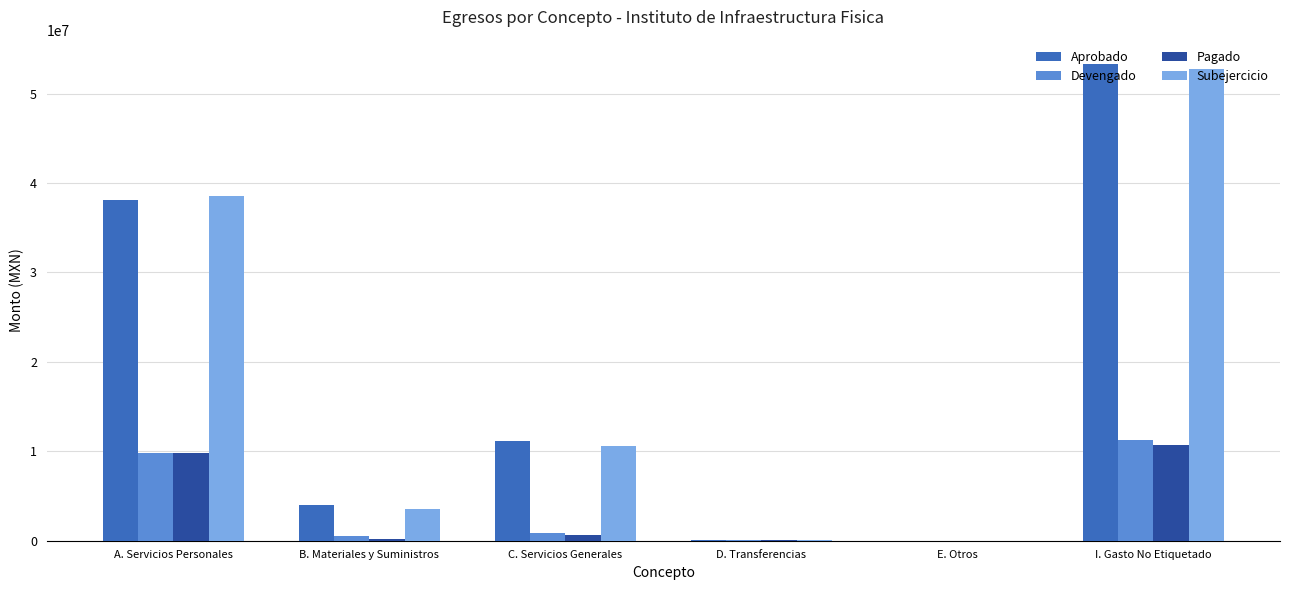

How many groups of bars are there?

6